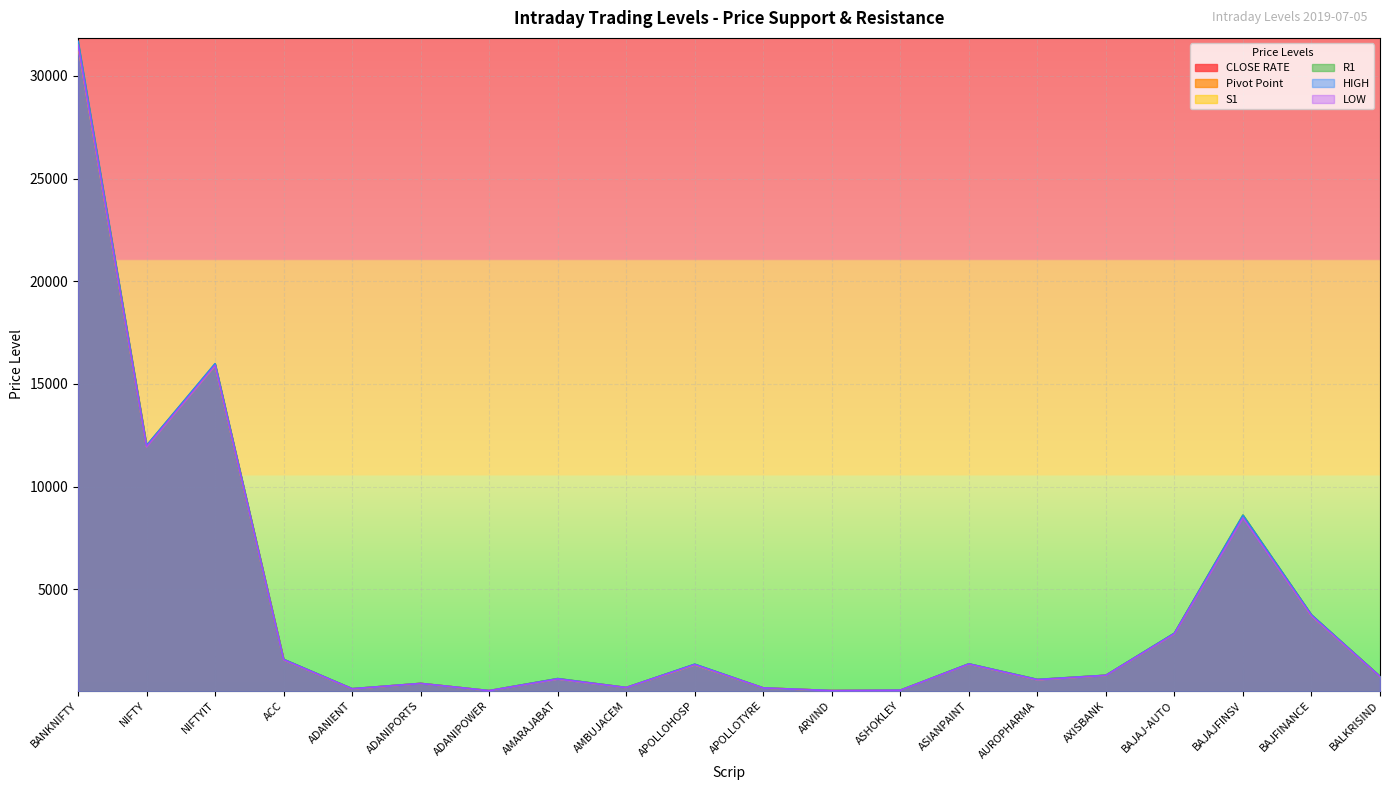

At which label is R1 closest to 15862?

NIFTYIT